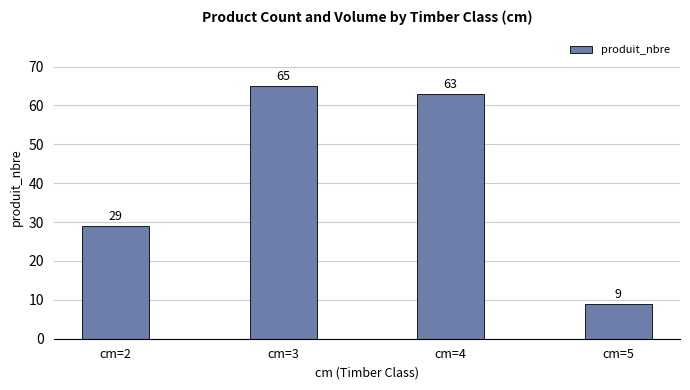

Reading left to right, list all the values displayed in this chart.

cm=2=29	cm=3=65	cm=4=63	cm=5=9